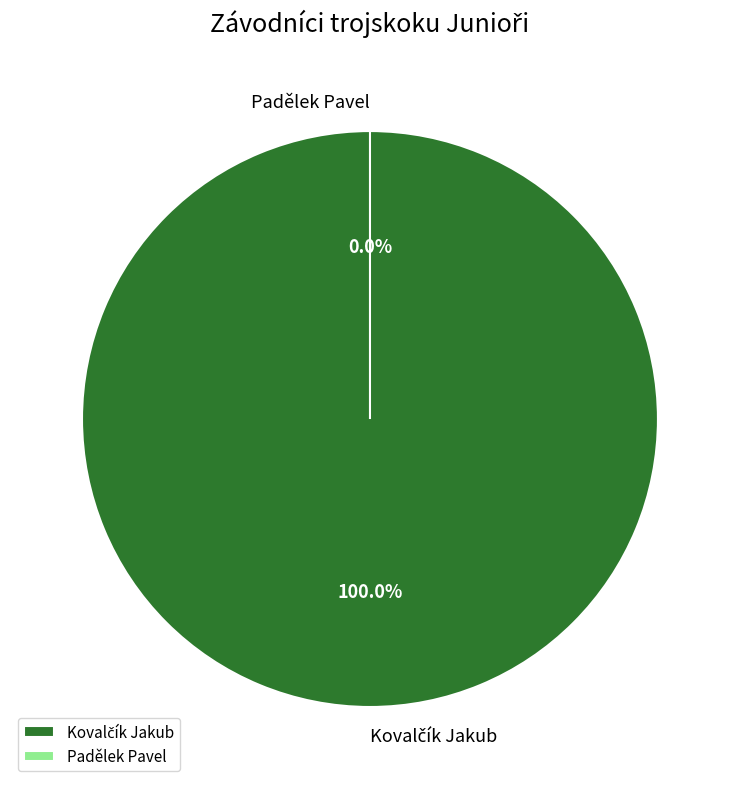

To the nearest percent, what is the difference between the largest and smallest slice percentages?

100%